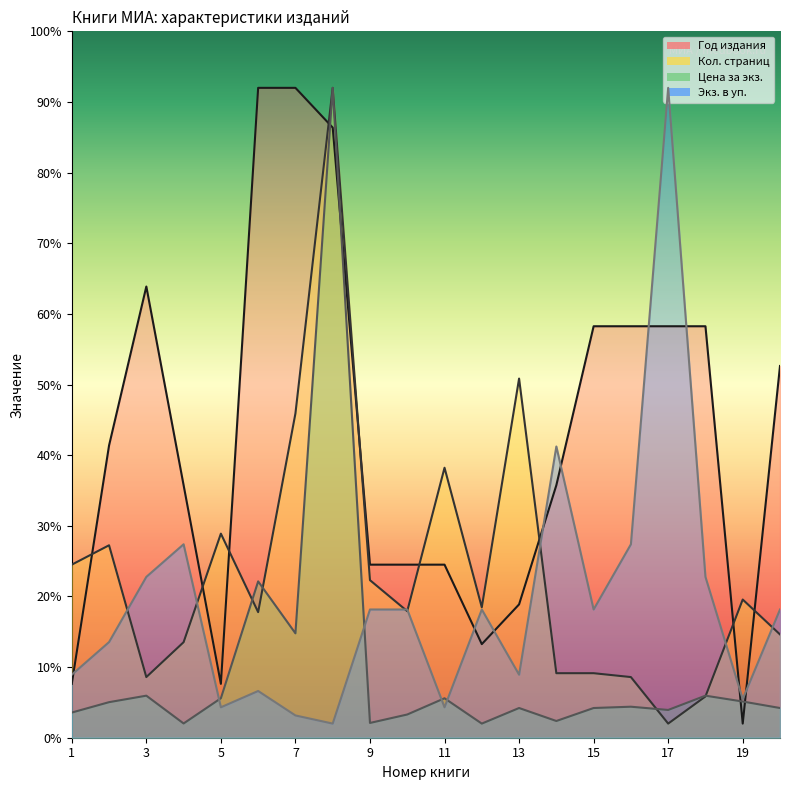

Is the value of Год издания at 12 greater than the value of Экз. в уп. at 19?

Yes